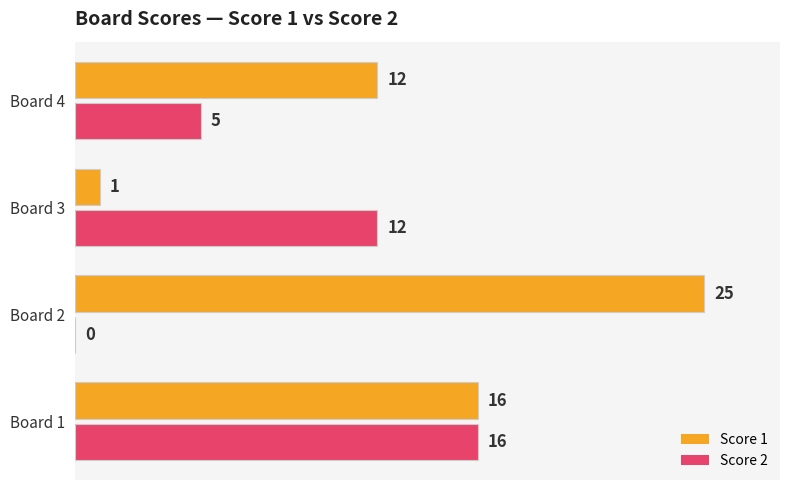

Where is Score 2 nearest to the value 8?

Board 4